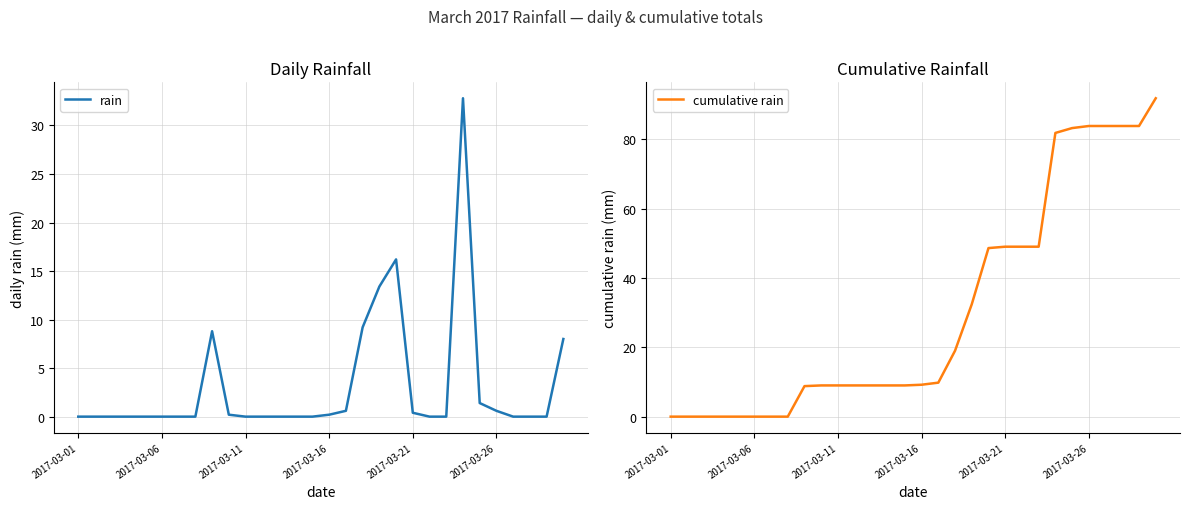

Which series has the widest spread of values?

cumulative rain